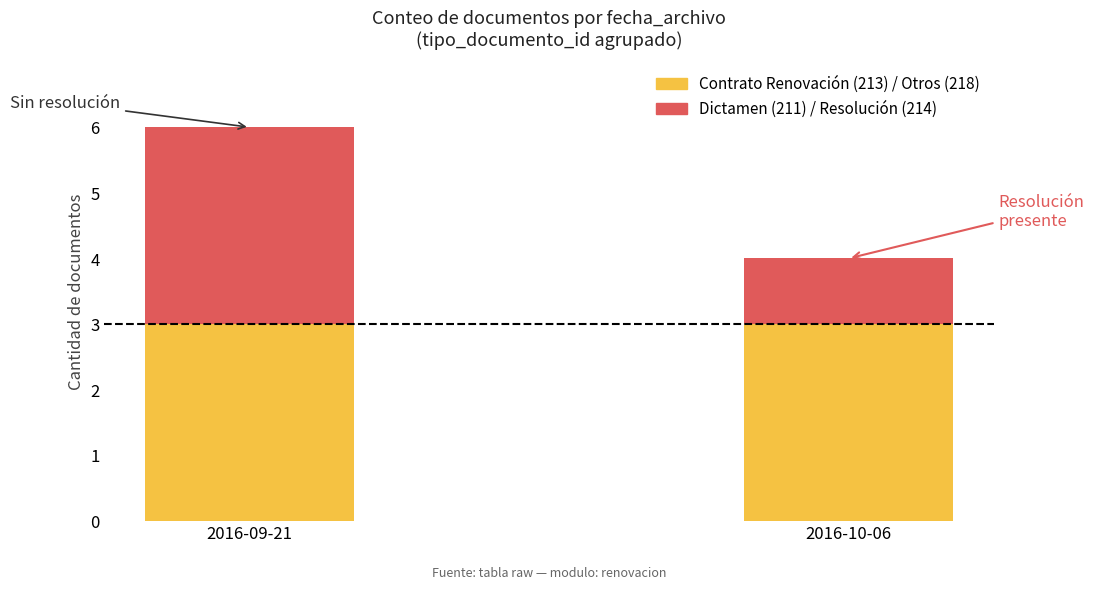

At which category is the sum across all series the highest?

2016-09-21